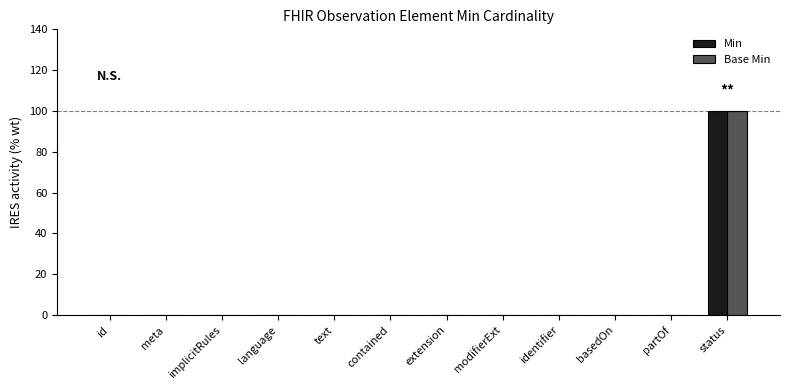

Reading right to left, what are all the values shown in this chart?

Min: 100	0	0	0	0	0	0	0	0	0	0	0
Base Min: 100	0	0	0	0	0	0	0	0	0	0	0